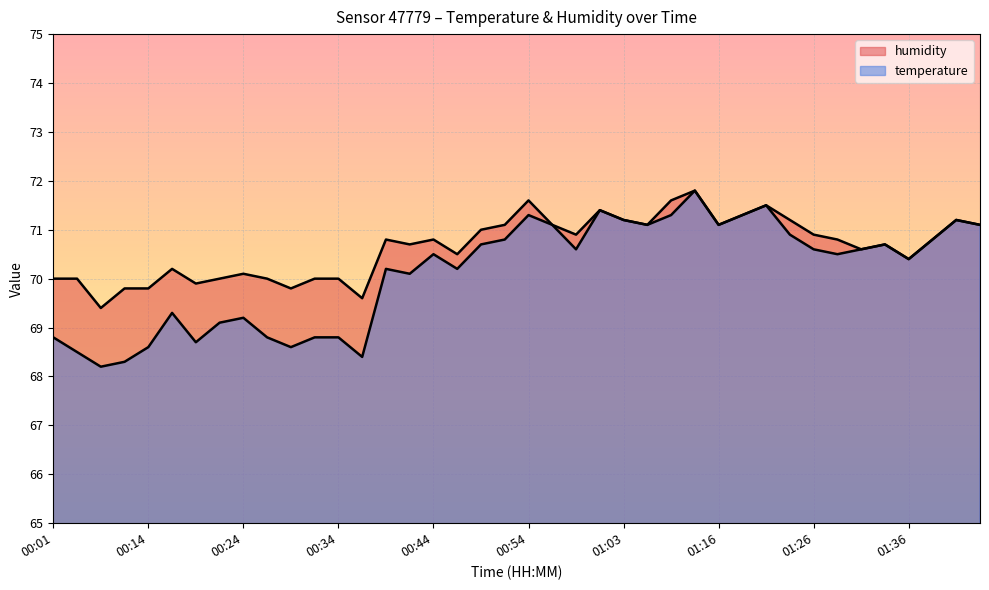

True or false: there are more than 1 points higher than both neighbors.

True